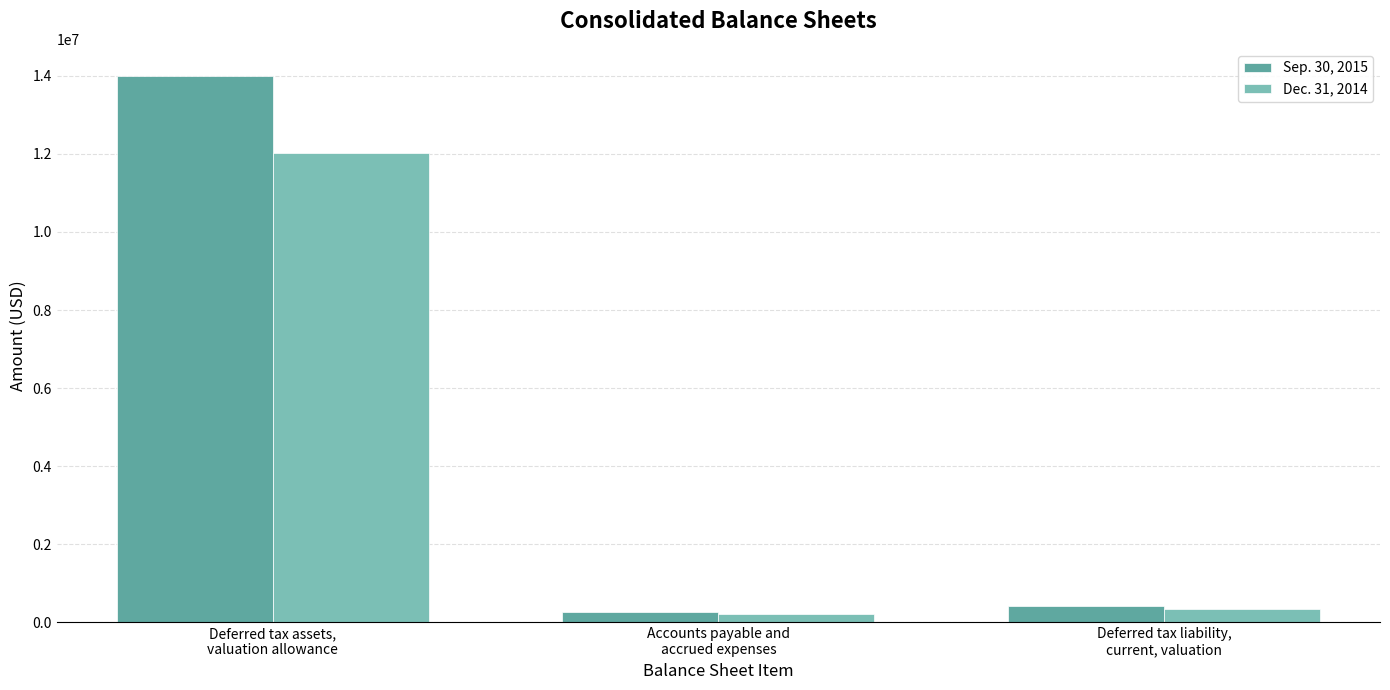

What is the label of the 3rd bar from the left?

Deferred tax liability,
current, valuation